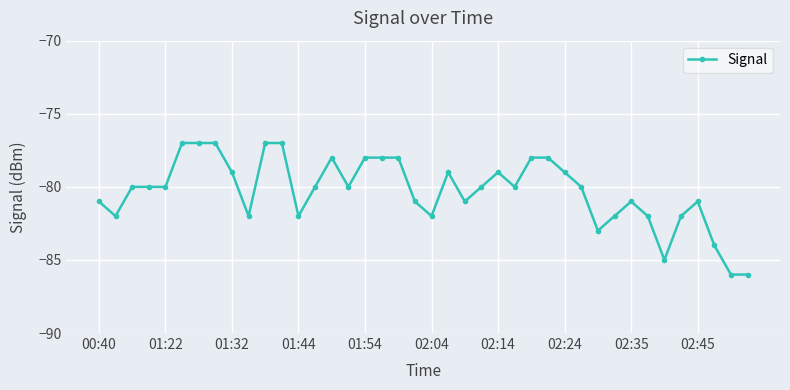

What is the greatest value displayed?

-77